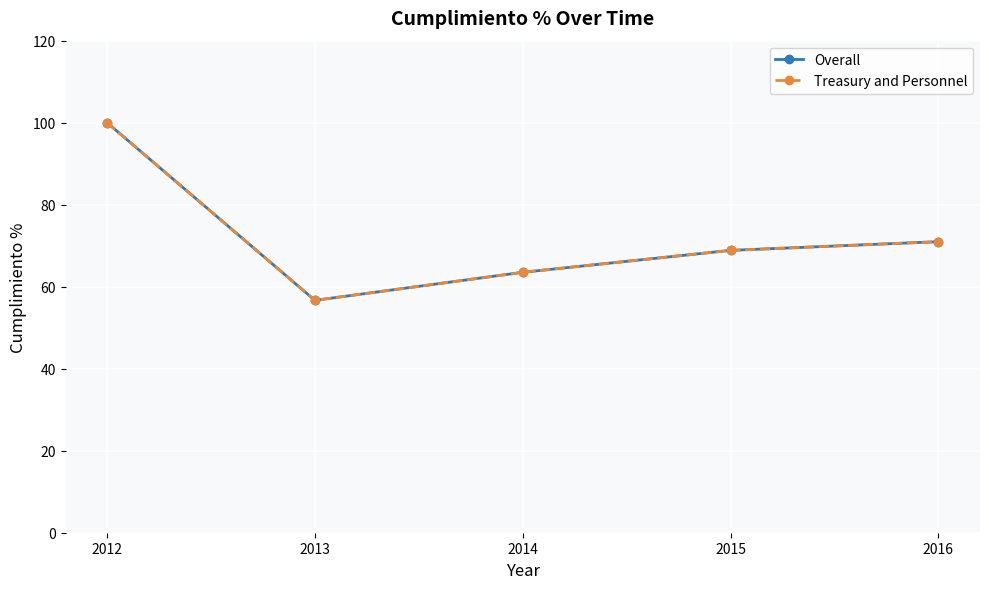

What is the average value of the Treasury and Personnel series?

72.0